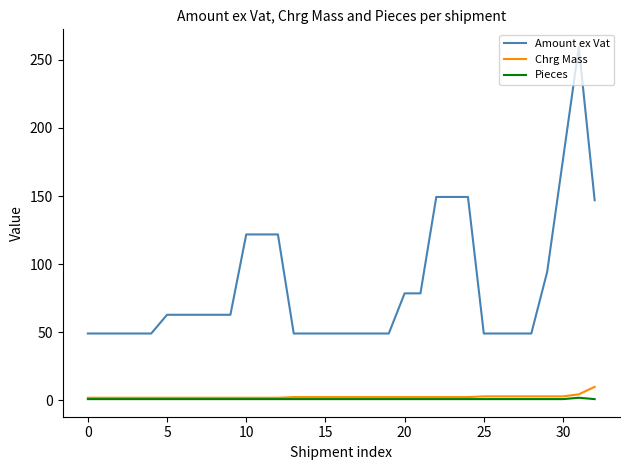

How many values in the Amount ex Vat series are below 62?

16